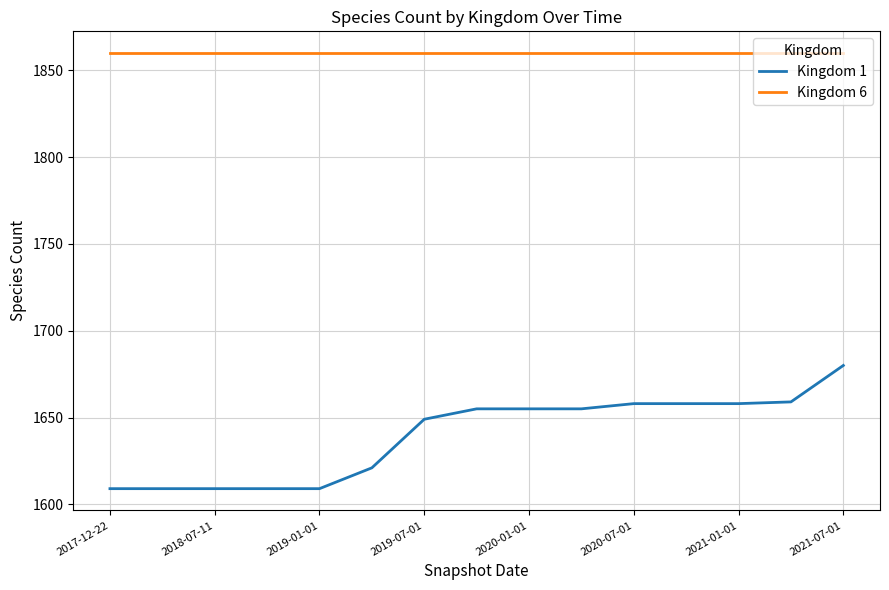

What is the difference between the maximum and minimum values in the Kingdom 1 series?

71